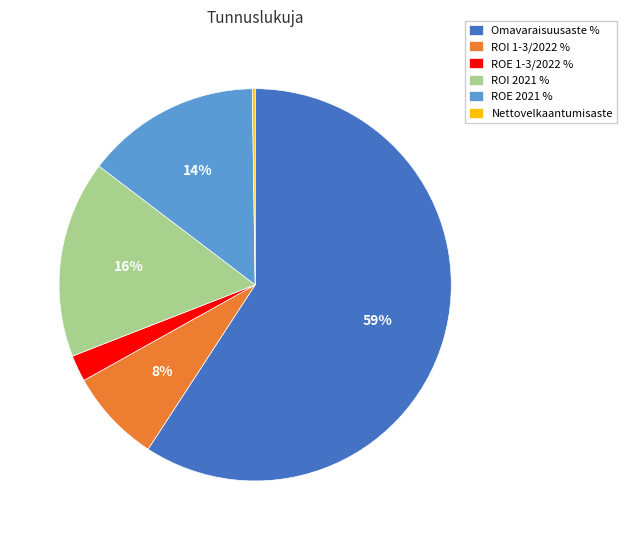

Is it true that Omavaraisuusaste % is 59% of the pie?

True